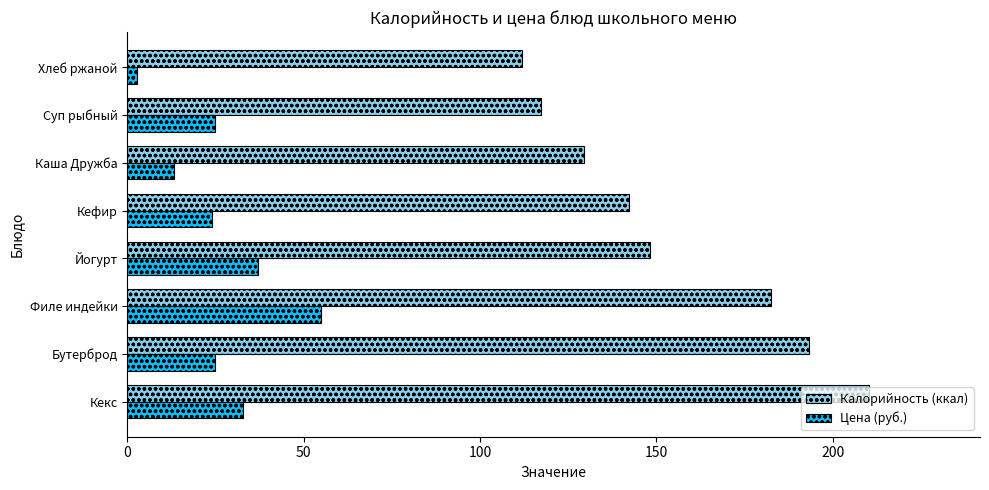

What is the total value across all series at Кекс?

243.2